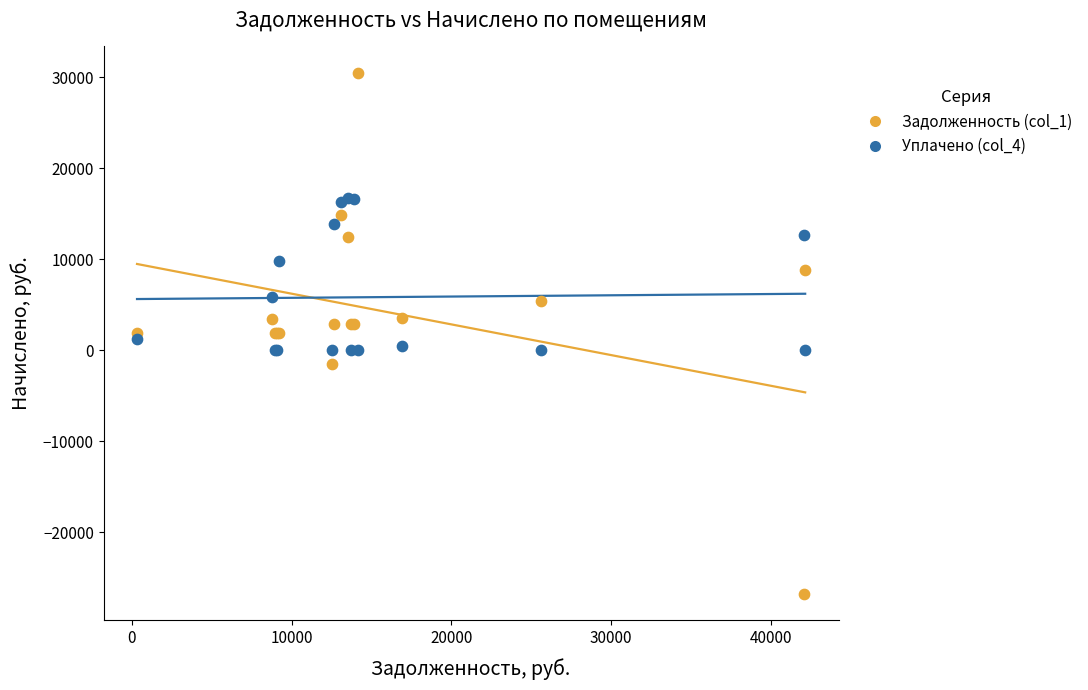

Which series reaches the maximum Y coordinate?

Задолженность (col_1)